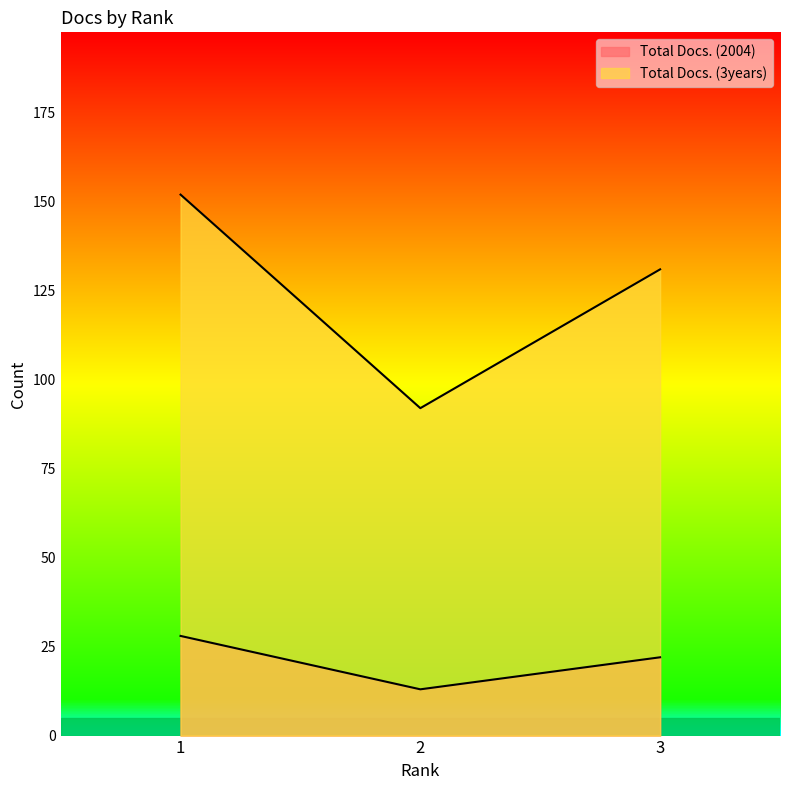

Which category has the highest value across all series?

1